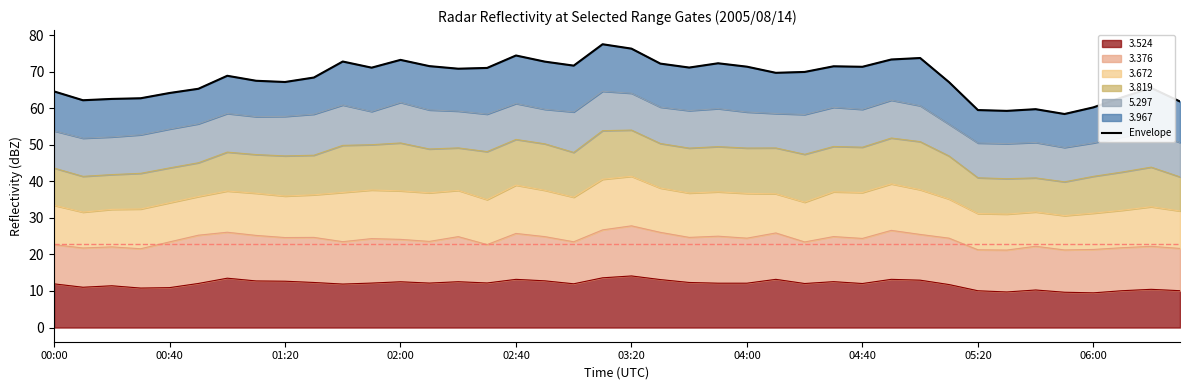

Is it true that 3.524 equals 10.9 at 00:40?

True